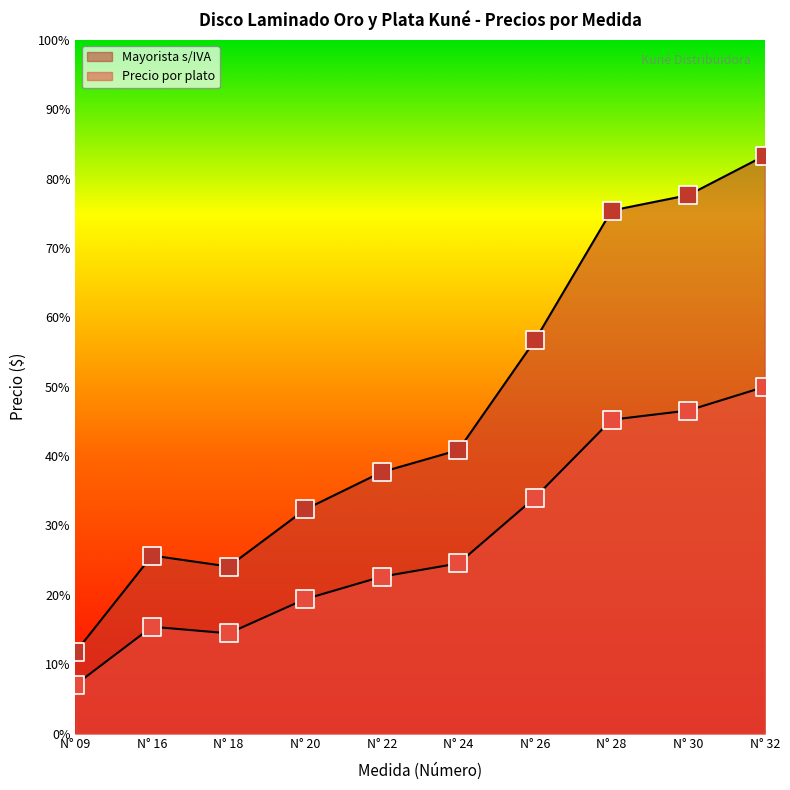

Is the value of Precio por plato at N° 26 greater than the value of Mayorista s/IVA at N° 18?

Yes